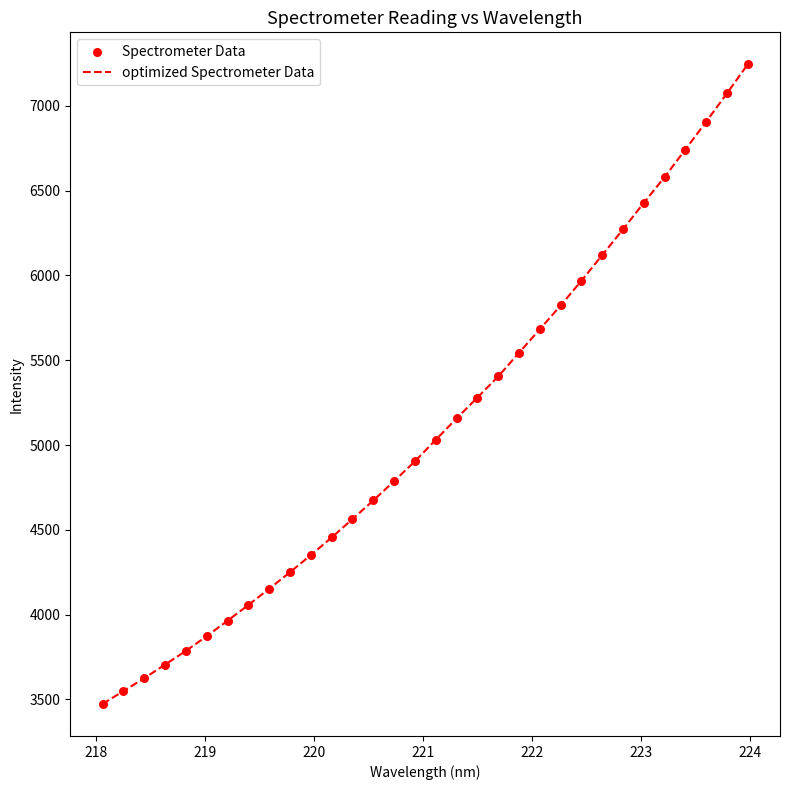

What is the difference between the maximum and minimum values?

3772.4